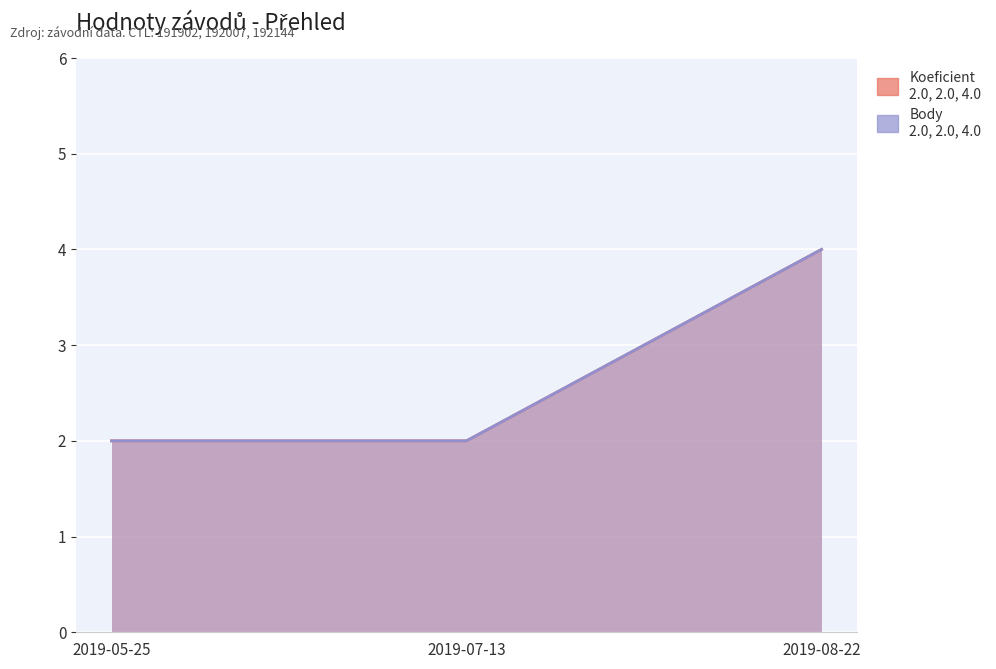

What is the sum of all Koeficient values?

8